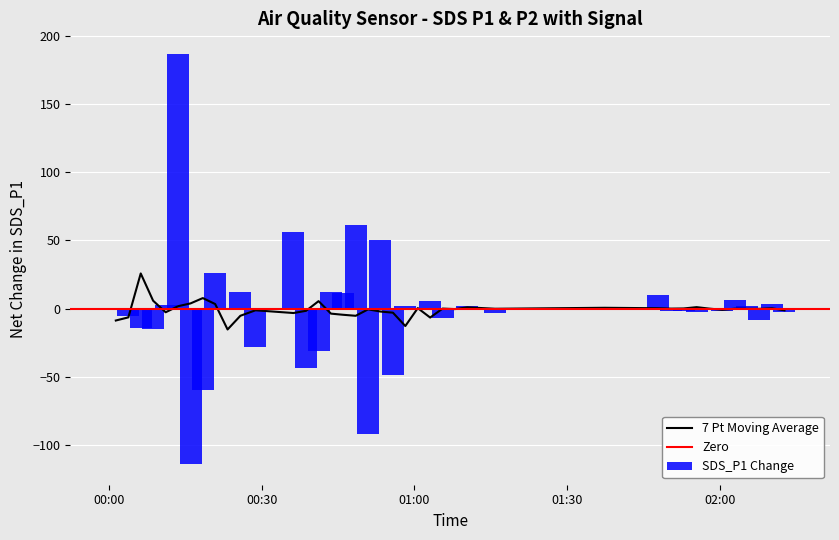

What is the lowest value of the 7 Pt Moving Average series?

-15.2